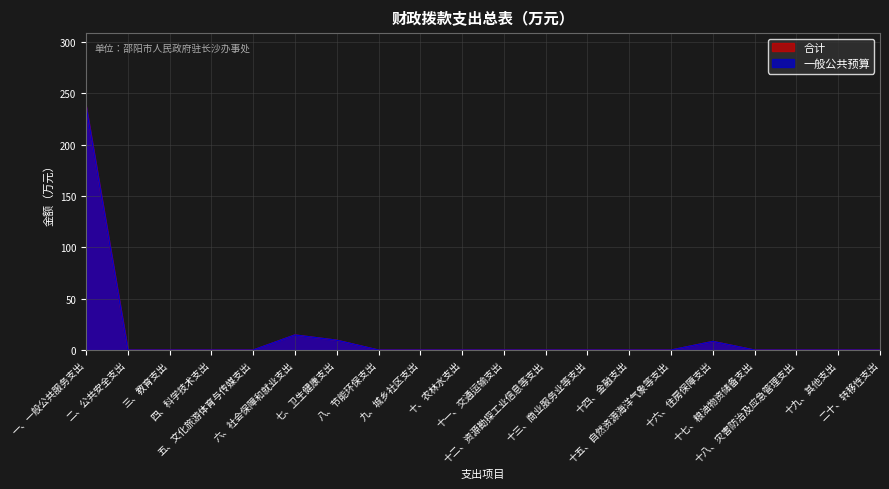

At which category does 合计 reach its first local peak?

六、社会保障和就业支出